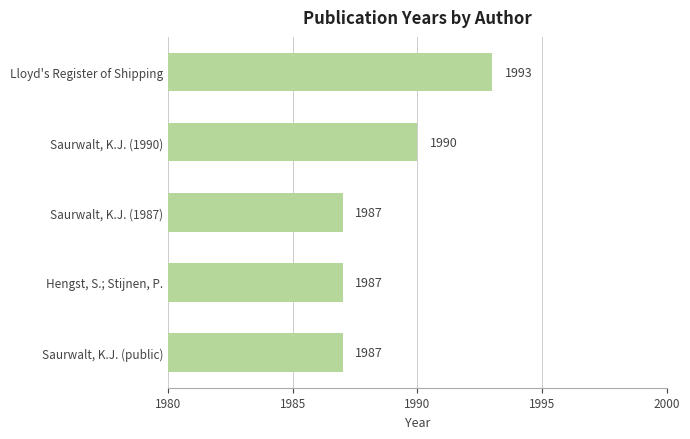

What is the label of the 1st bar from the top?

Lloyd's Register of Shipping